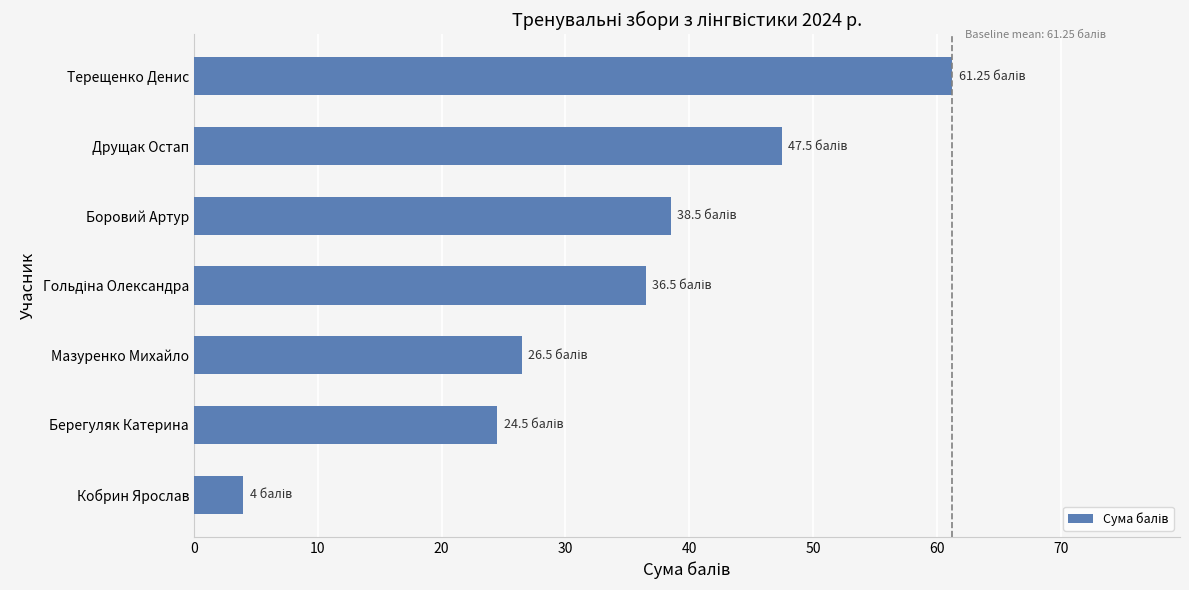

What is the minimum value shown in the chart?

4.0